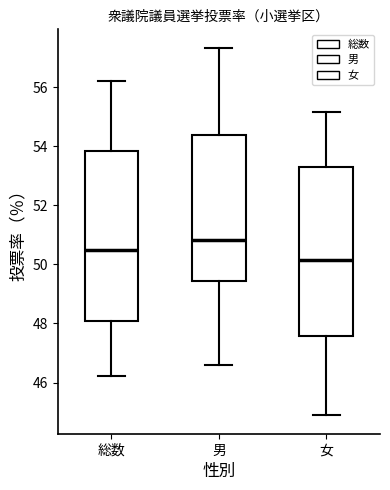

Which box has the highest median line?

男